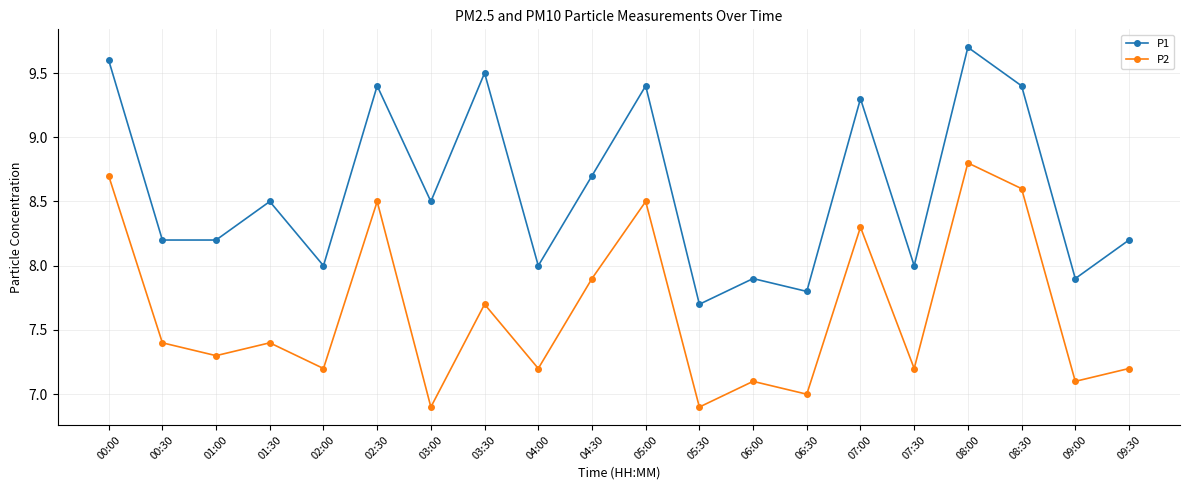

How many distinct data groups are displayed?

2